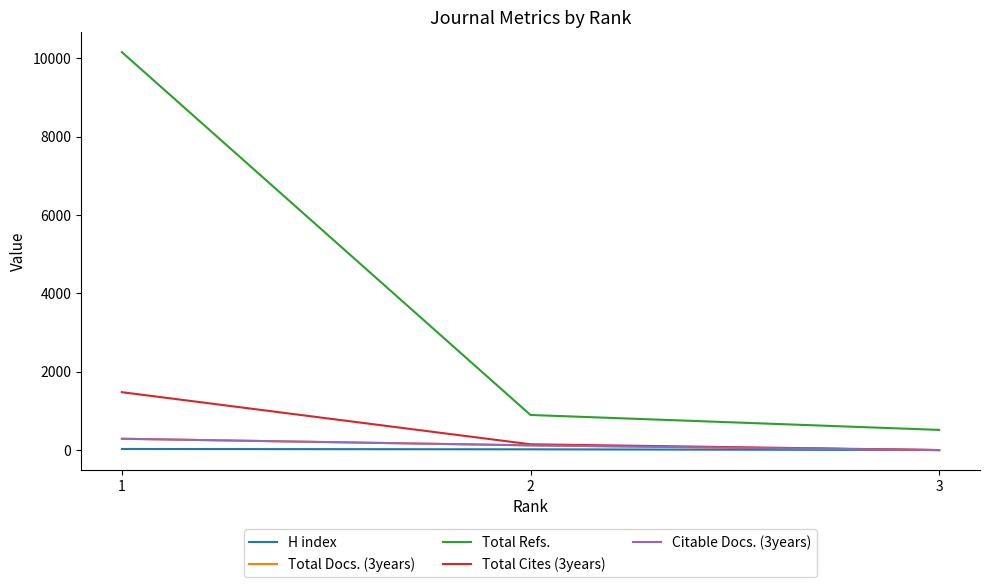

Does the chart have visible grid lines?

No